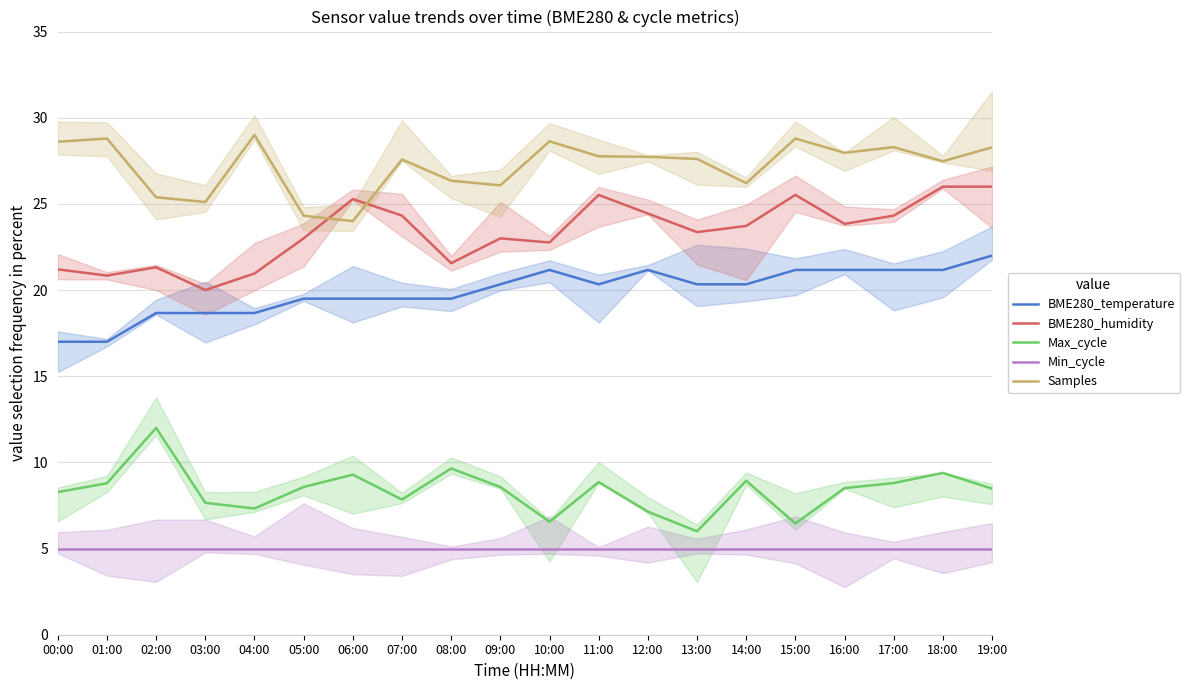

What is the difference between the maximum and second lowest values in the Samples series?

4.7